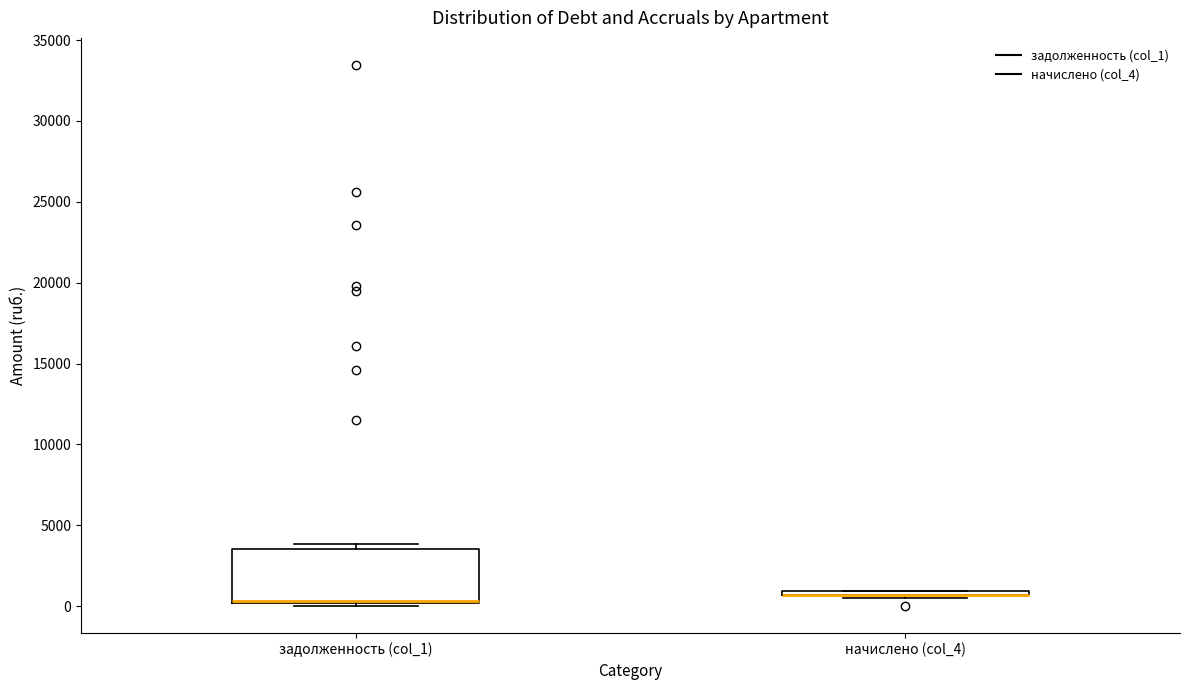

Comparing the boxes themselves (not the whiskers), which one is the tallest?

задолженность (col_1)